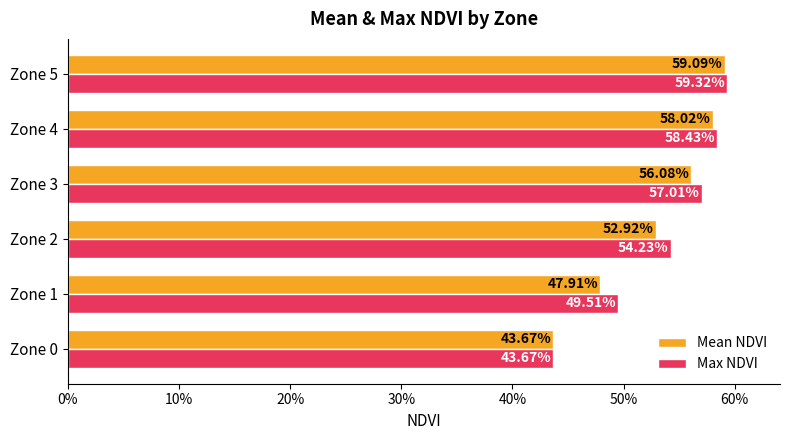

What are all the series names shown in the legend?

Mean NDVI, Max NDVI